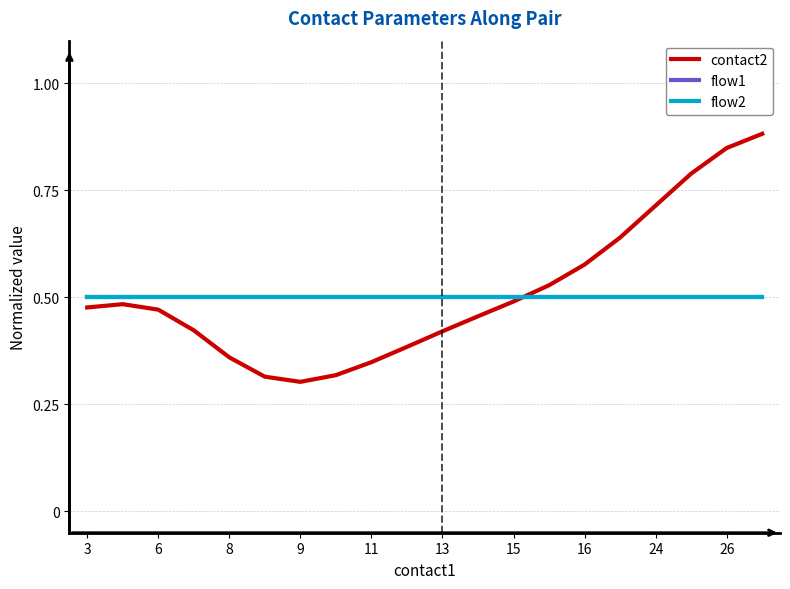

Rank the series by their maximum value, from lowest to highest.

flow1, flow2, contact2